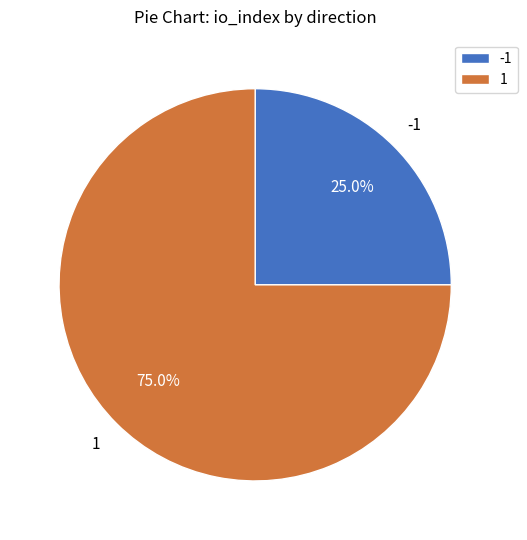

How many slices are in this pie chart?

2